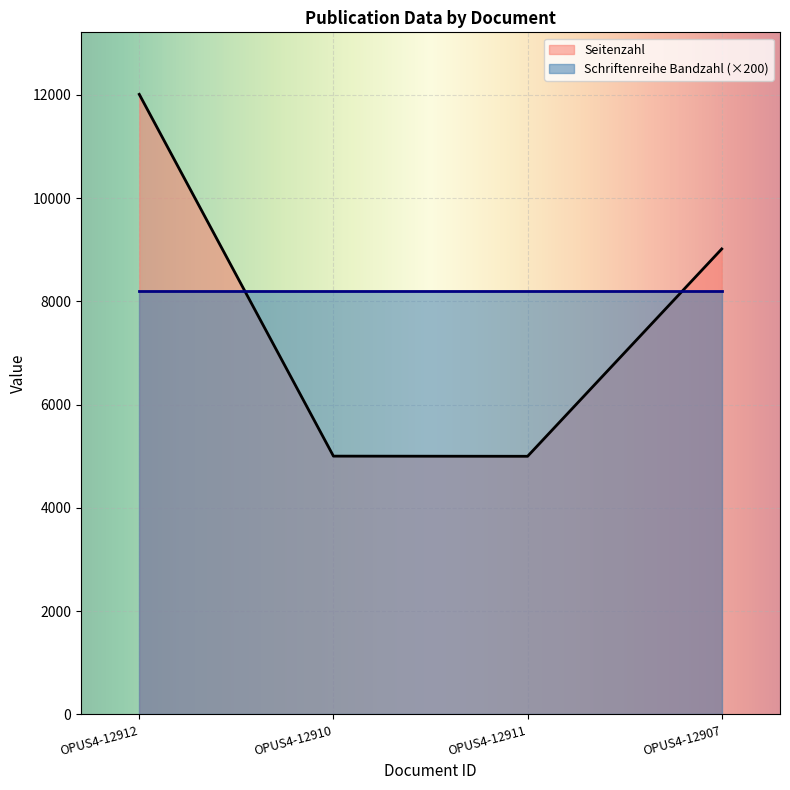

Approximately how many times larger is the value at OPUS4-12907 compared to OPUS4-12911?

1.8